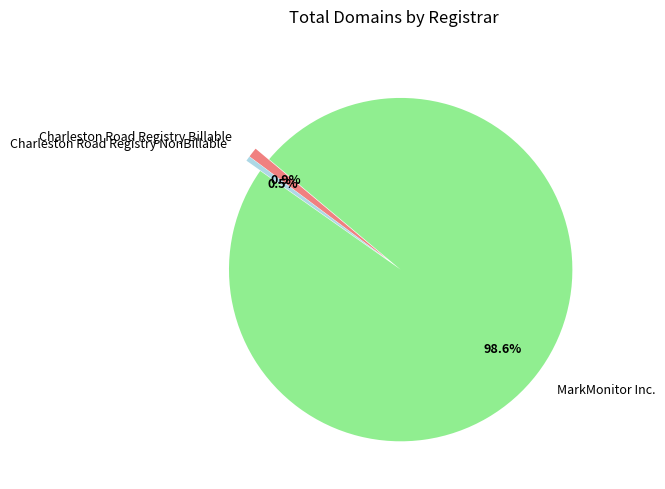

How many segments does this pie chart have?

3